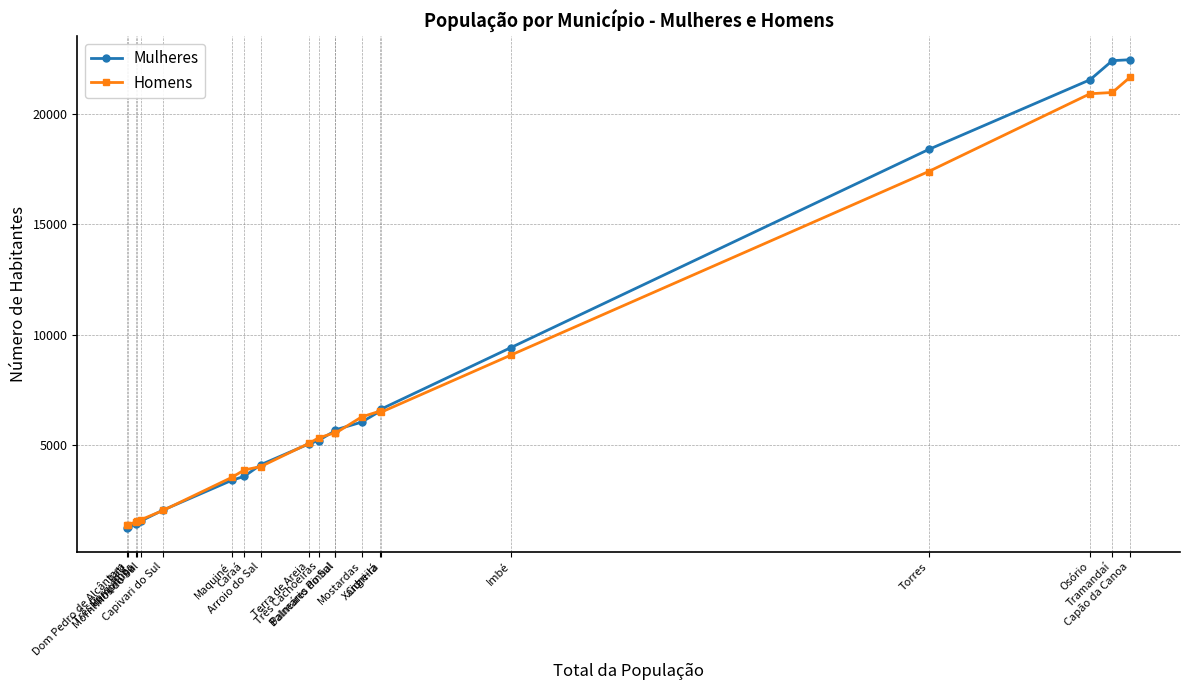

At how many categories does at least one series exceed 14121?

4